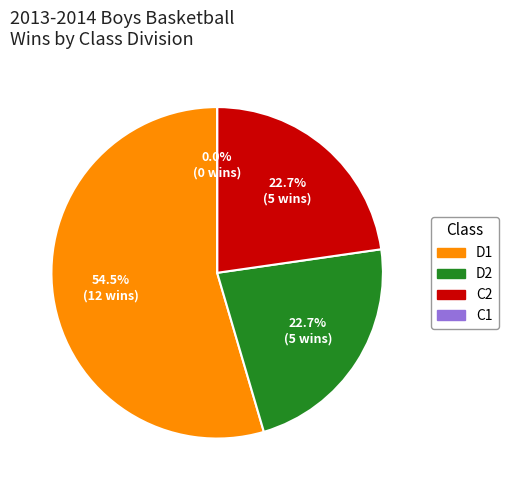

Which category accounts for the majority?

D1